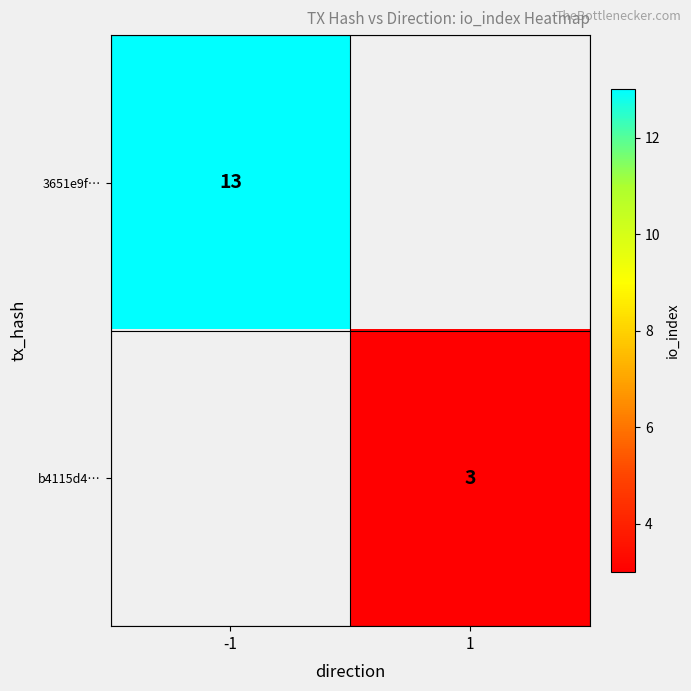

True or false: b4115d4… has a value of 5 at 1.

False